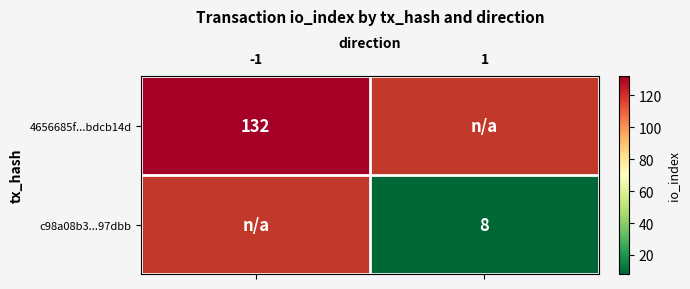

The 4656685f...bdcb14d series shows 132 at -1. True or false?

True